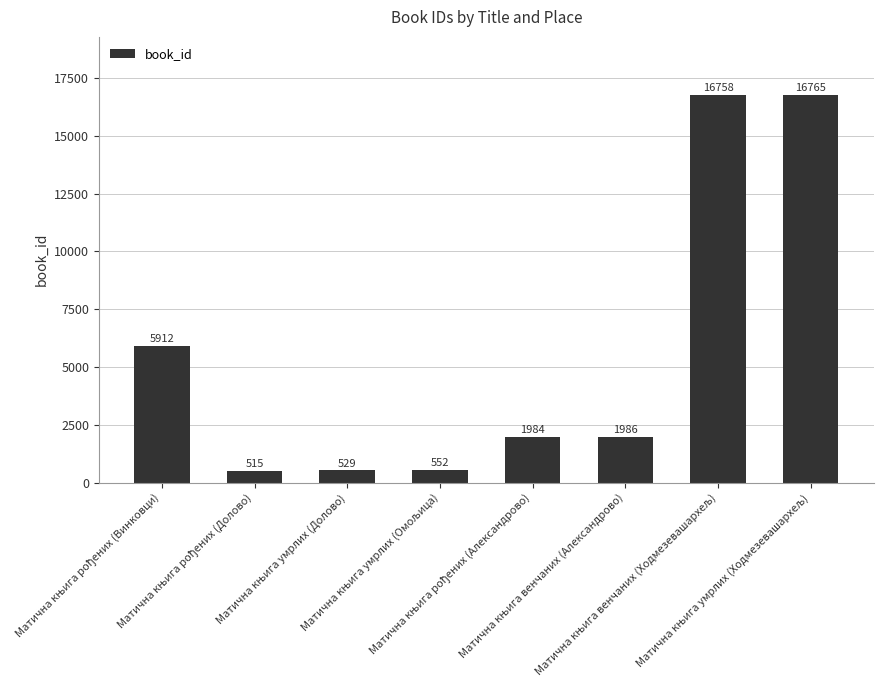

How many series are shown in this chart?

1